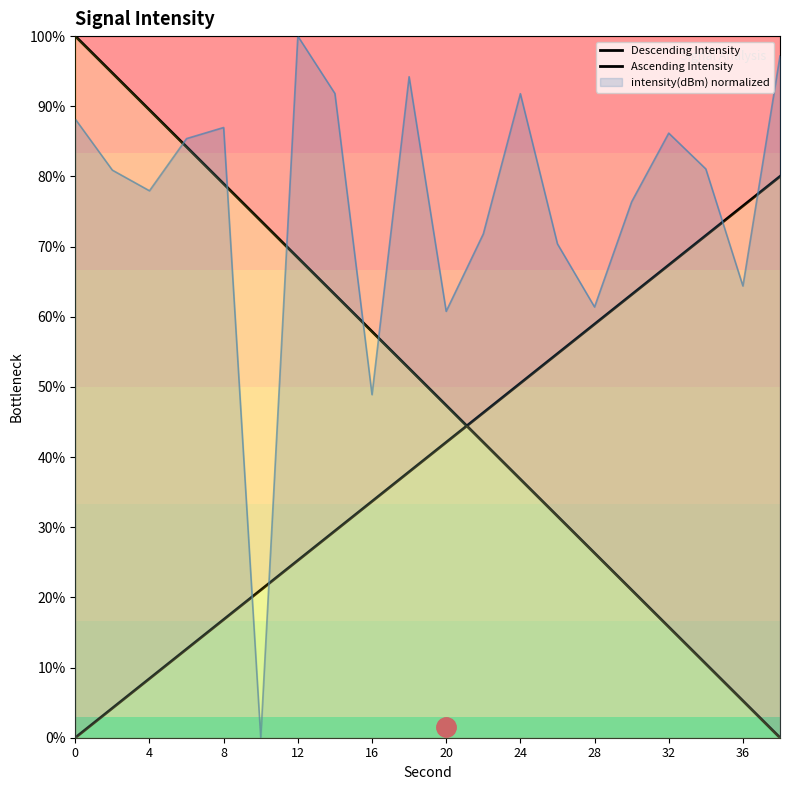

How many lines are shown in the chart?

3